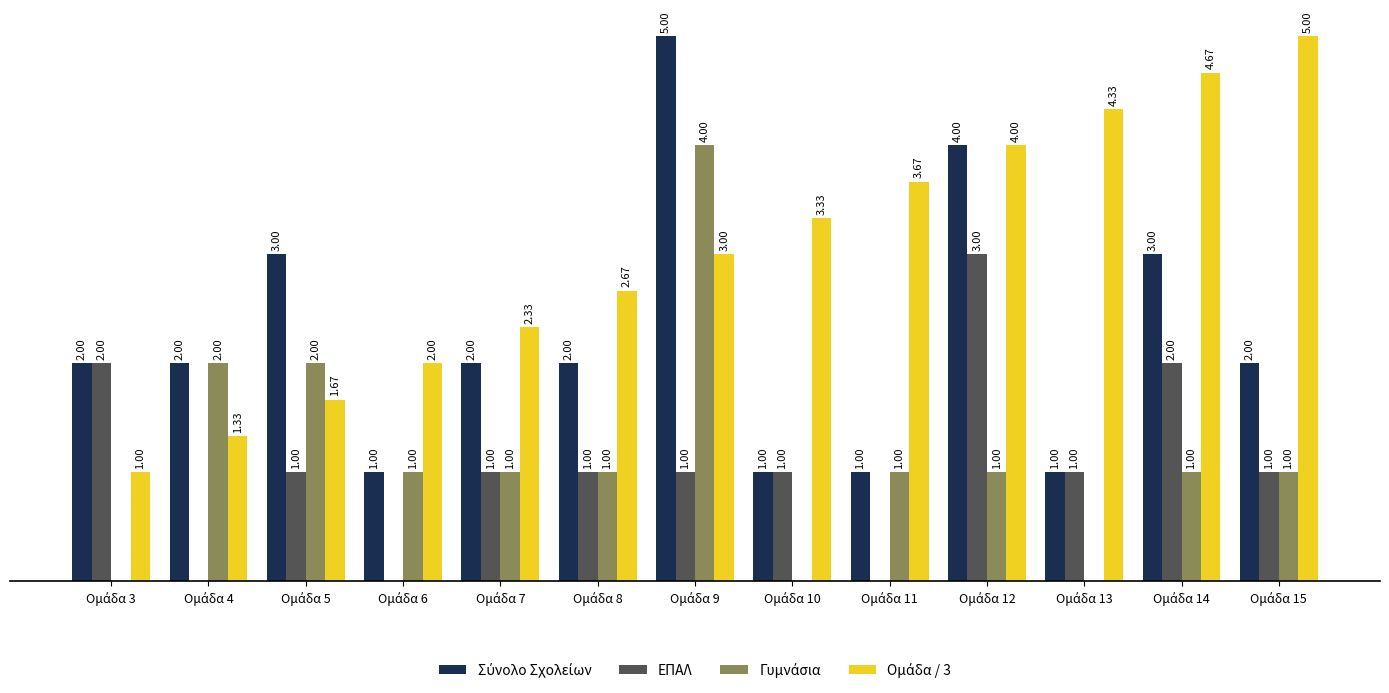

Does the chart contain stacked bars?

No